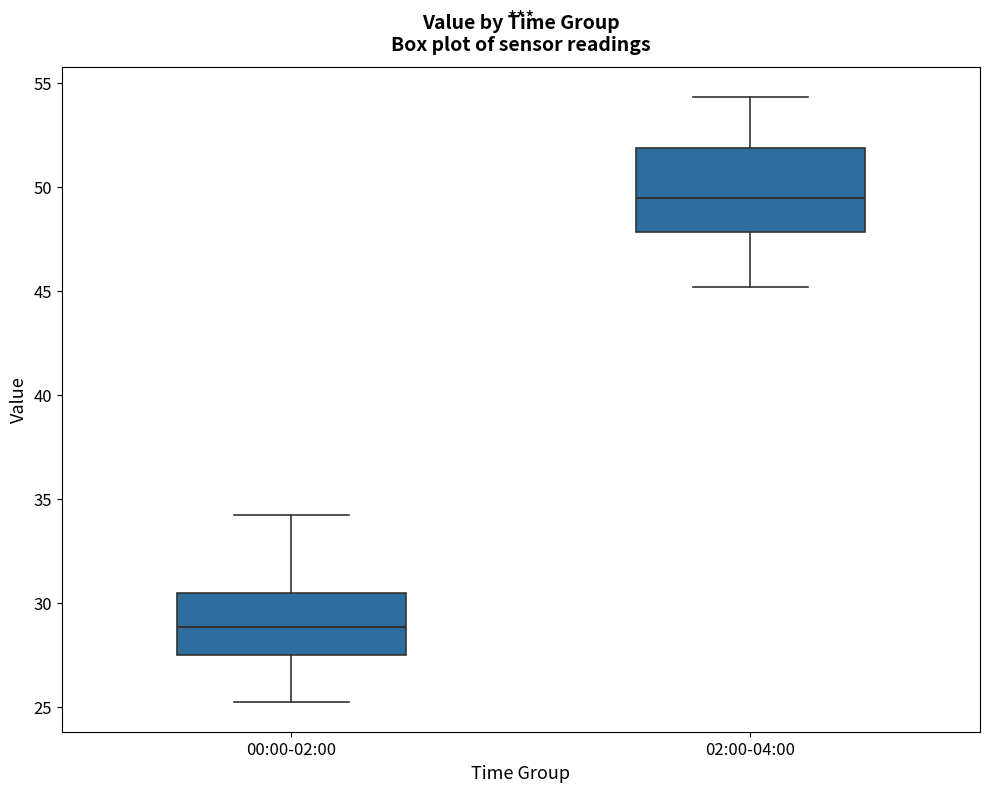

Which box has the highest median line?

02:00-04:00